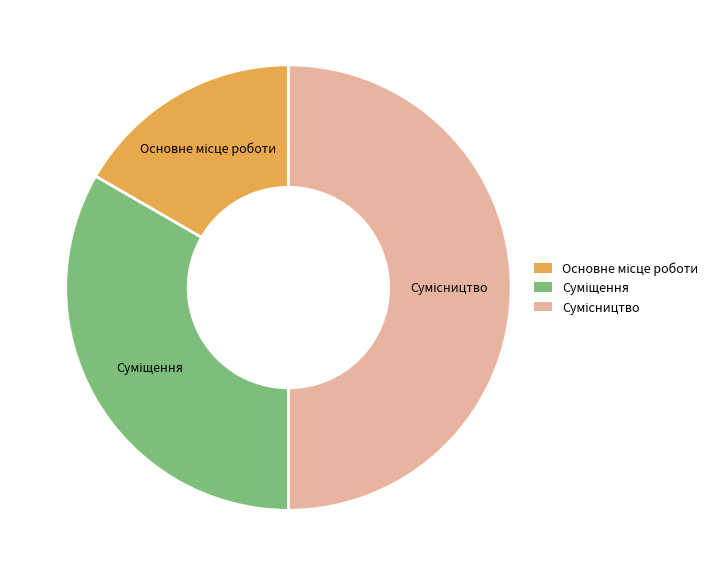

Count the number of slices in the pie.

3